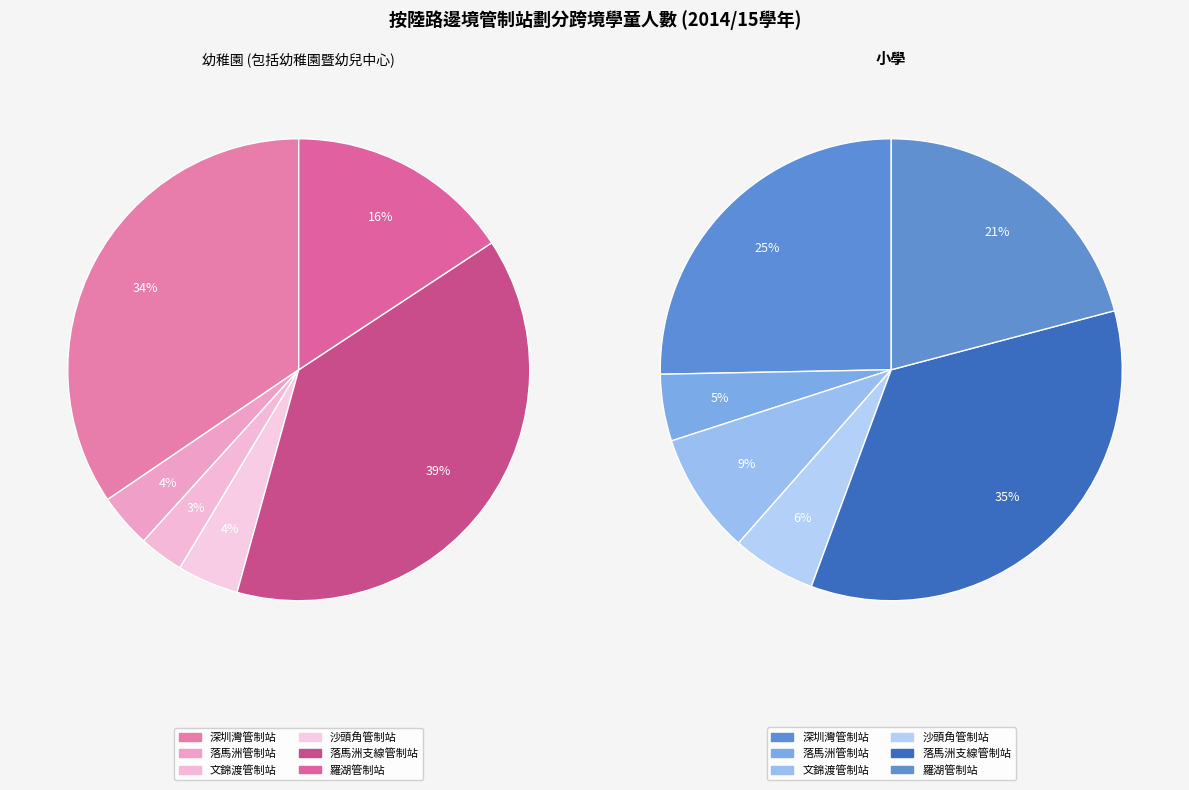

Is it true that 落馬洲管制站 is 1% of the pie?

False